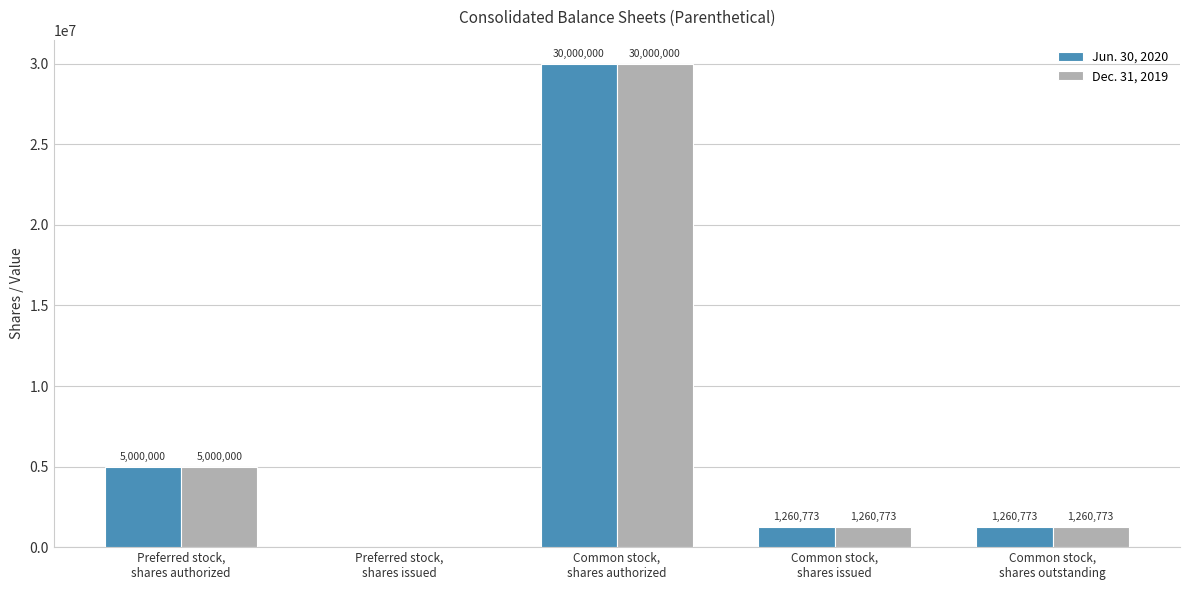

Reading left to right, transcribe all the data shown in this chart.

Jun. 30, 2020: Preferred stock,
shares authorized=5000000	Preferred stock,
shares issued=0	Common stock,
shares authorized=30000000	Common stock,
shares issued=1260773	Common stock,
shares outstanding=1260773
Dec. 31, 2019: Preferred stock,
shares authorized=5000000	Preferred stock,
shares issued=0	Common stock,
shares authorized=30000000	Common stock,
shares issued=1260773	Common stock,
shares outstanding=1260773